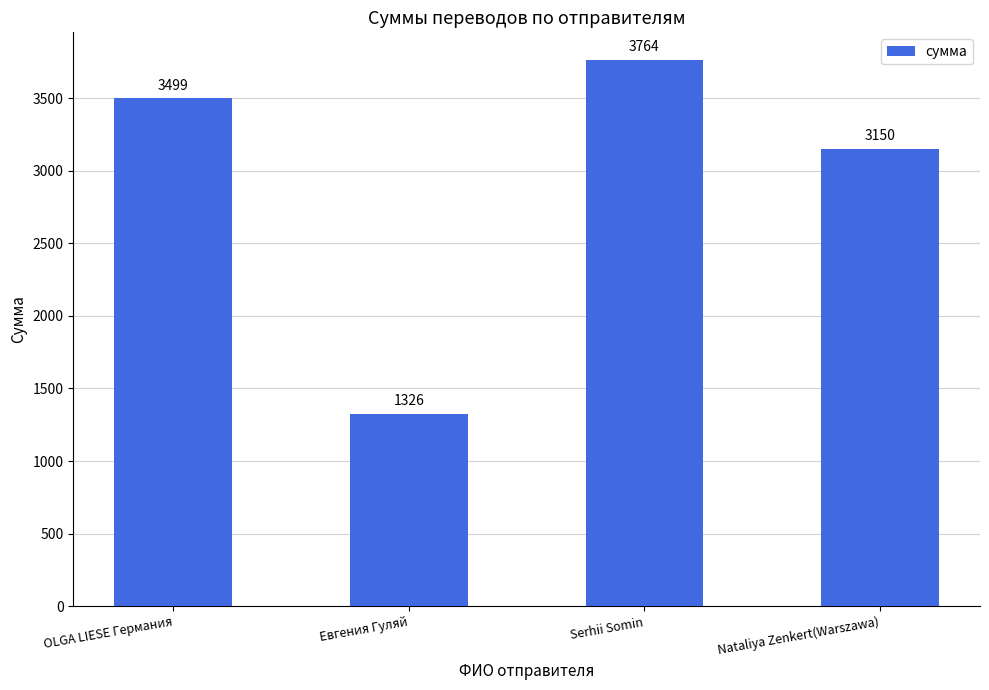

How many values are below 3499?

2